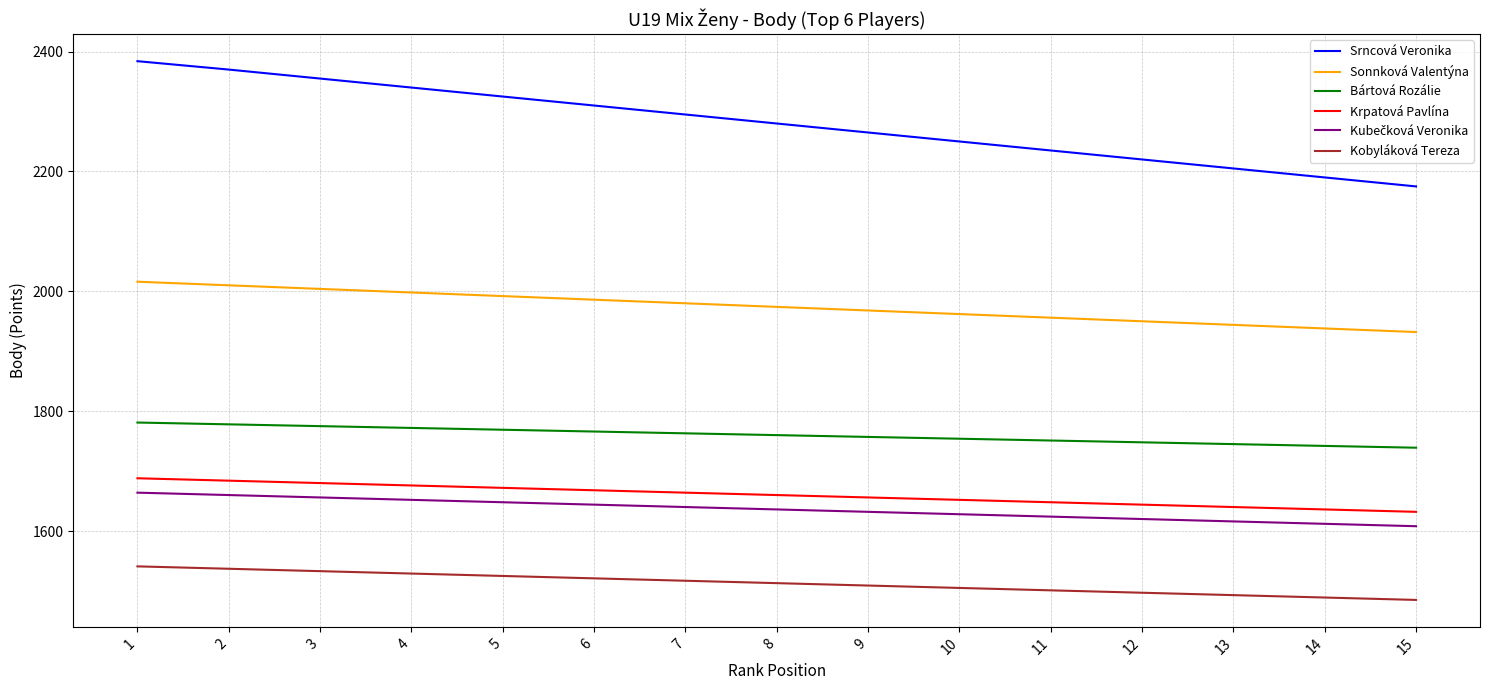

Is this an area chart (filled region under the line)?

No